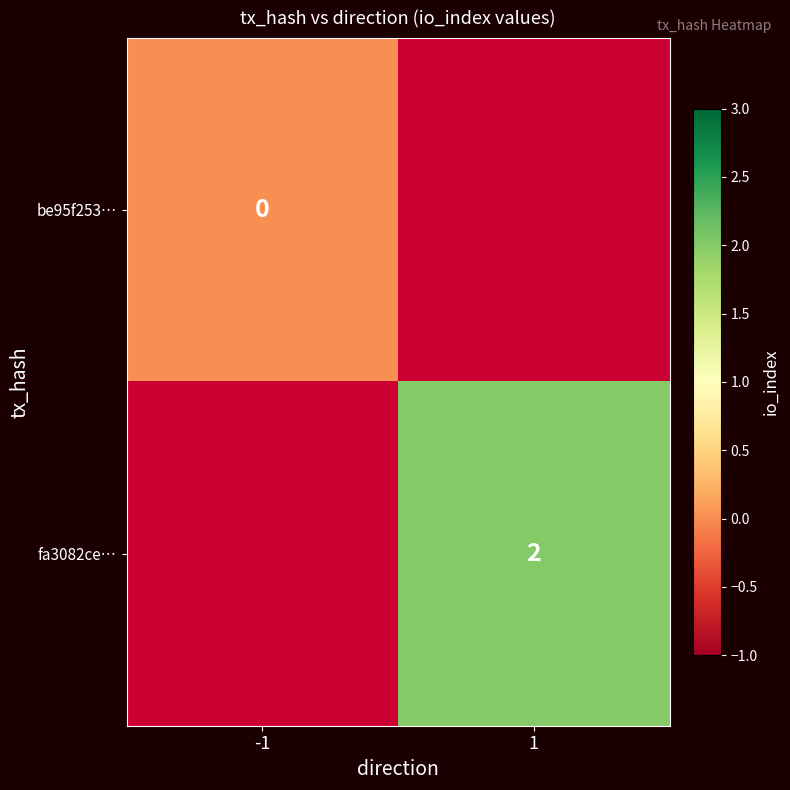

The fa3082ce… series shows 2 at 1. True or false?

True